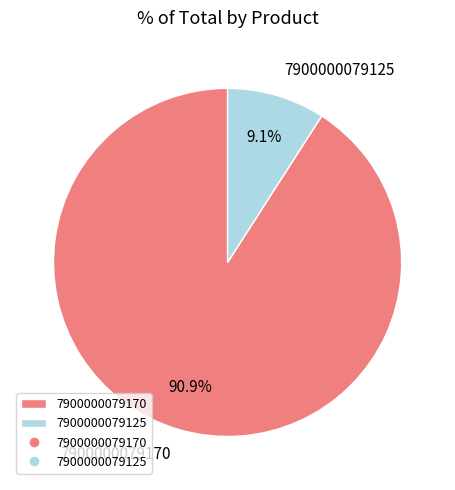

Which category has the smallest portion of the pie?

7900000079125